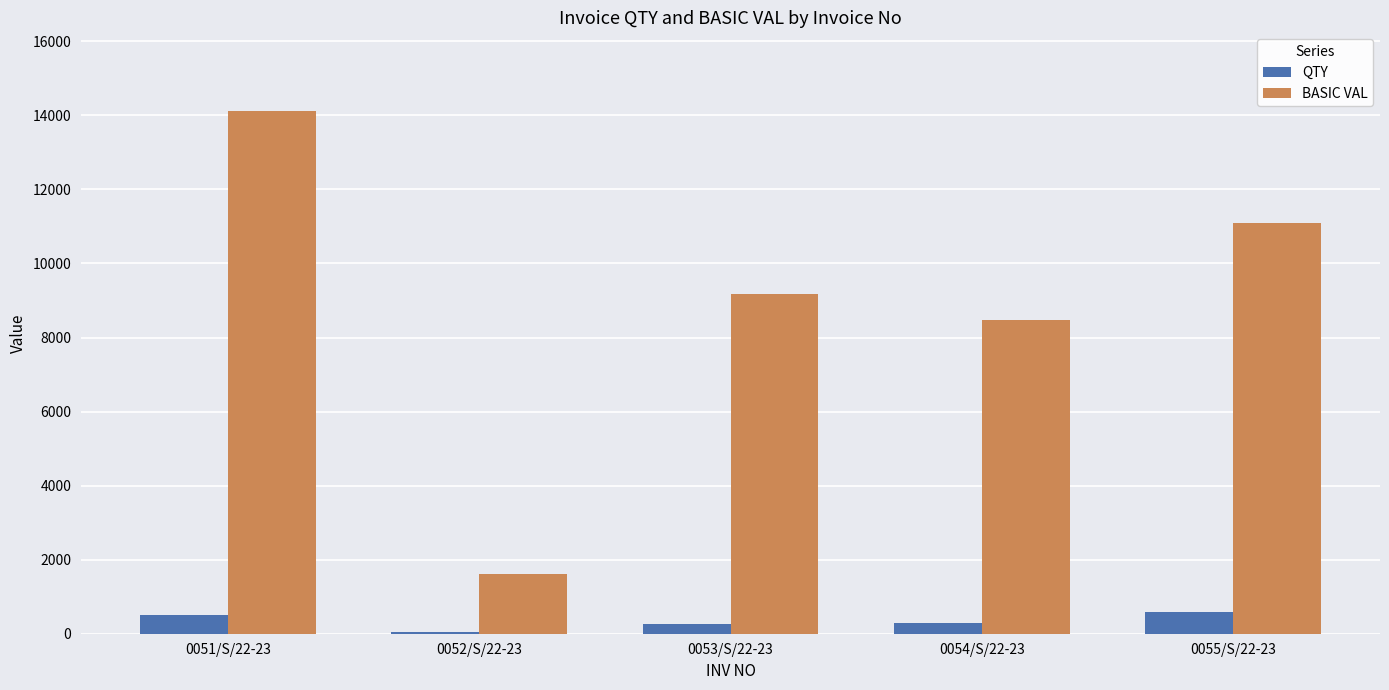

At which label does BASIC VAL reach its peak?

0051/S/22-23